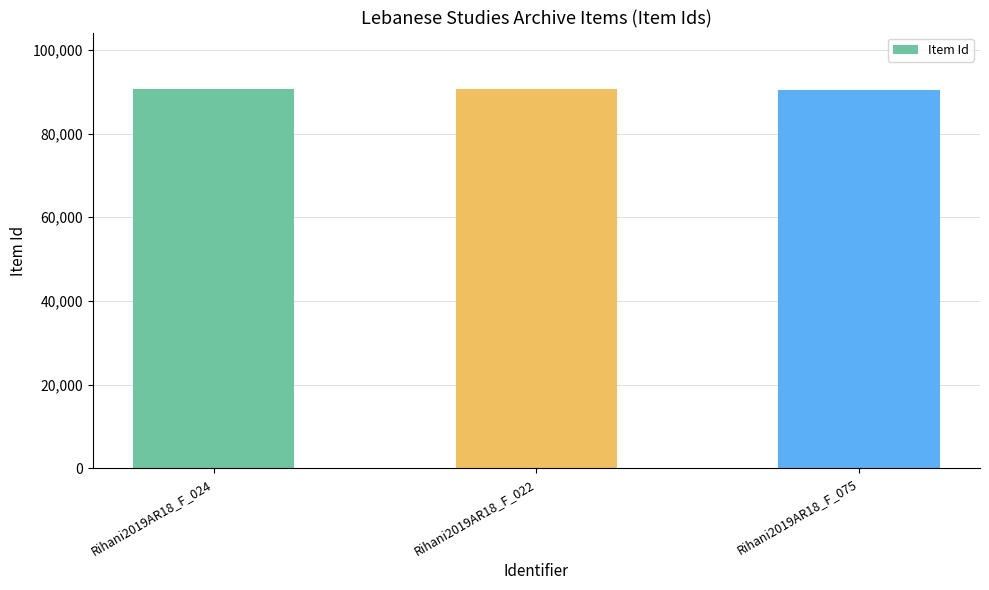

How many bars are there in total?

3